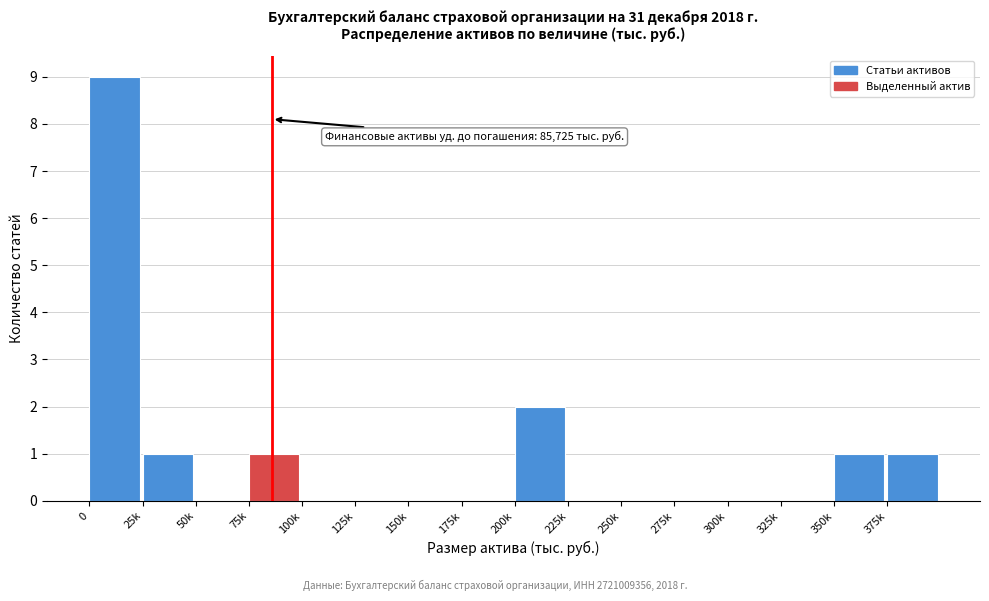

Reading left to right, what are all the values shown in this chart?

0=9	25k=1	50k=0	75k=1	100k=0	125k=0	150k=0	175k=0	200k=2	225k=0	250k=0	275k=0	300k=0	325k=0	350k=1	375k=1